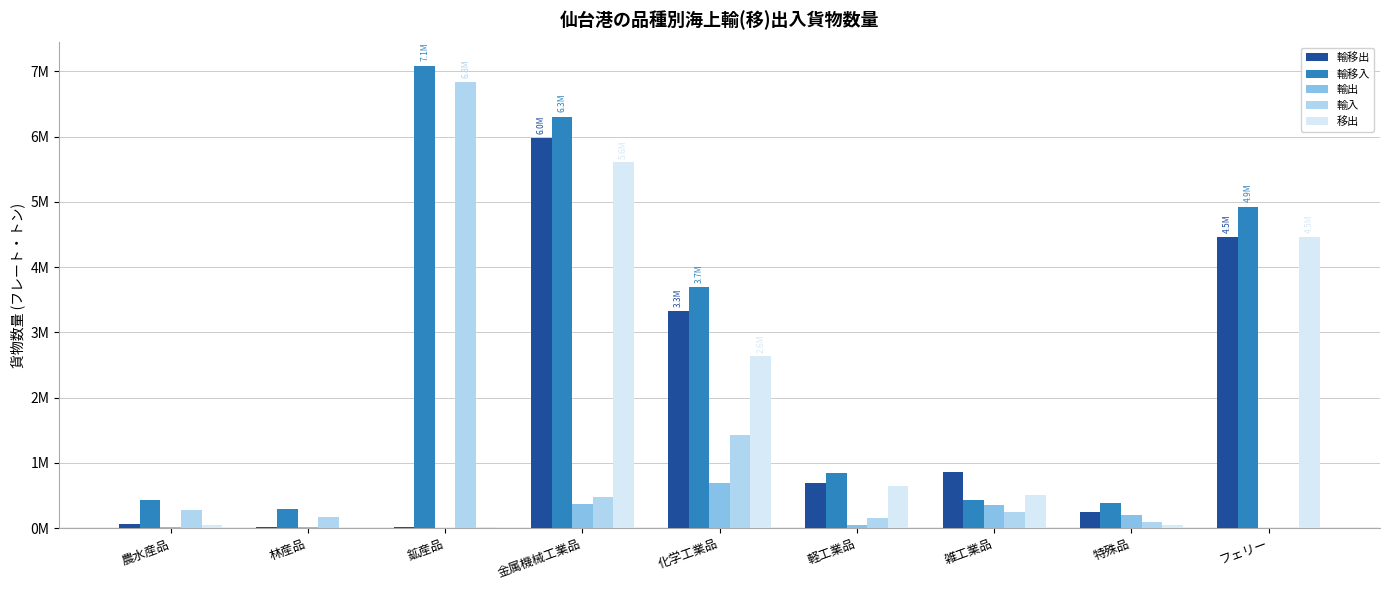

Reading left to right, transcribe all the data shown in this chart.

輸移出: 68589	17591	18478	5974150	3330623	696030	866264	245391	4464010
輸移入: 428846	294665	7087632	6299212	3691431	850192	429861	381519	4921700
輸出: 24694	17241	5841	367037	695736	54656	356031	195518	0
輸入: 272099	167378	6829171	476269	1424204	158722	253531	97313	0
移出: 43895	350	12637	5607113	2634887	641374	510233	49873	4464010